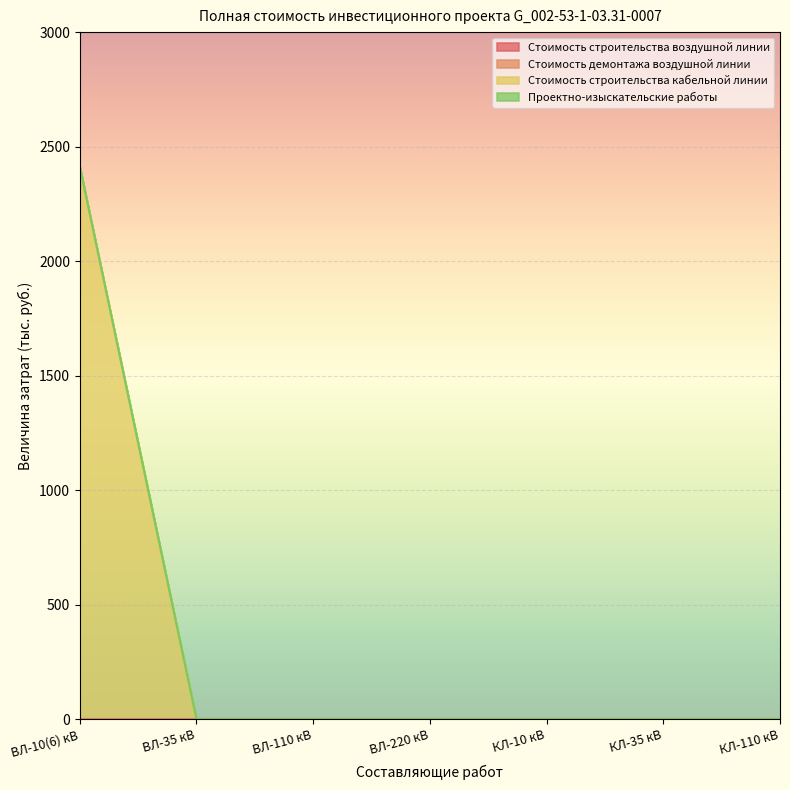

True or false: Проектно-изыскательские работы has a value of 0 at КЛ-35 кВ.

True